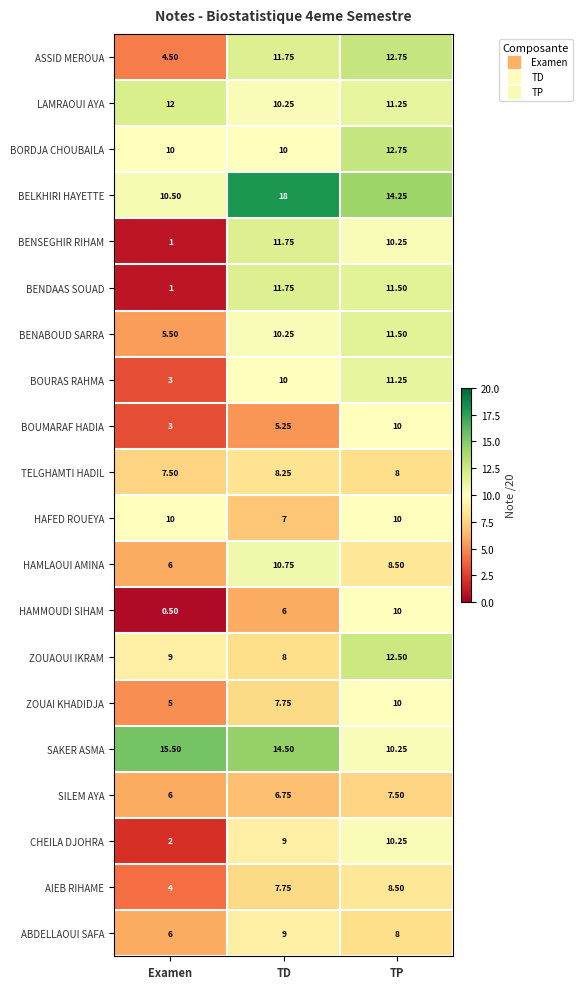

At which label does BENDAAS SOUAD reach its peak?

TD